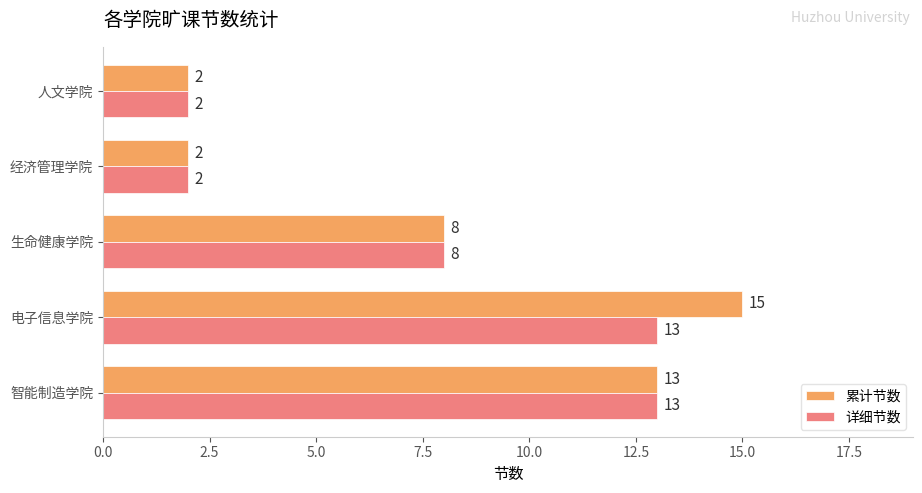

Count the number of data series in this chart.

2